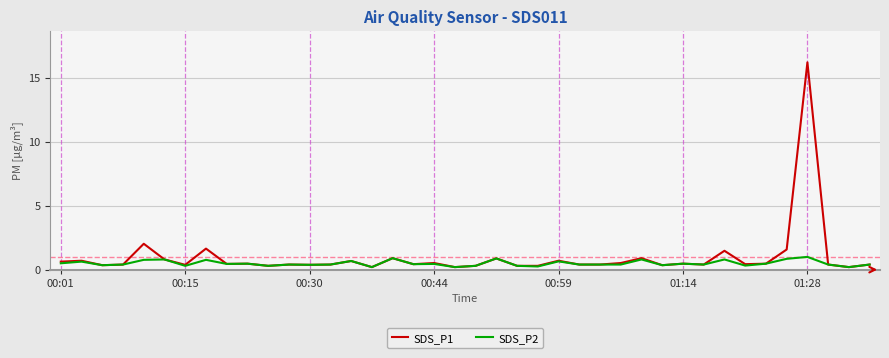

Rank the series by their maximum value, from highest to lowest.

SDS_P1, SDS_P2